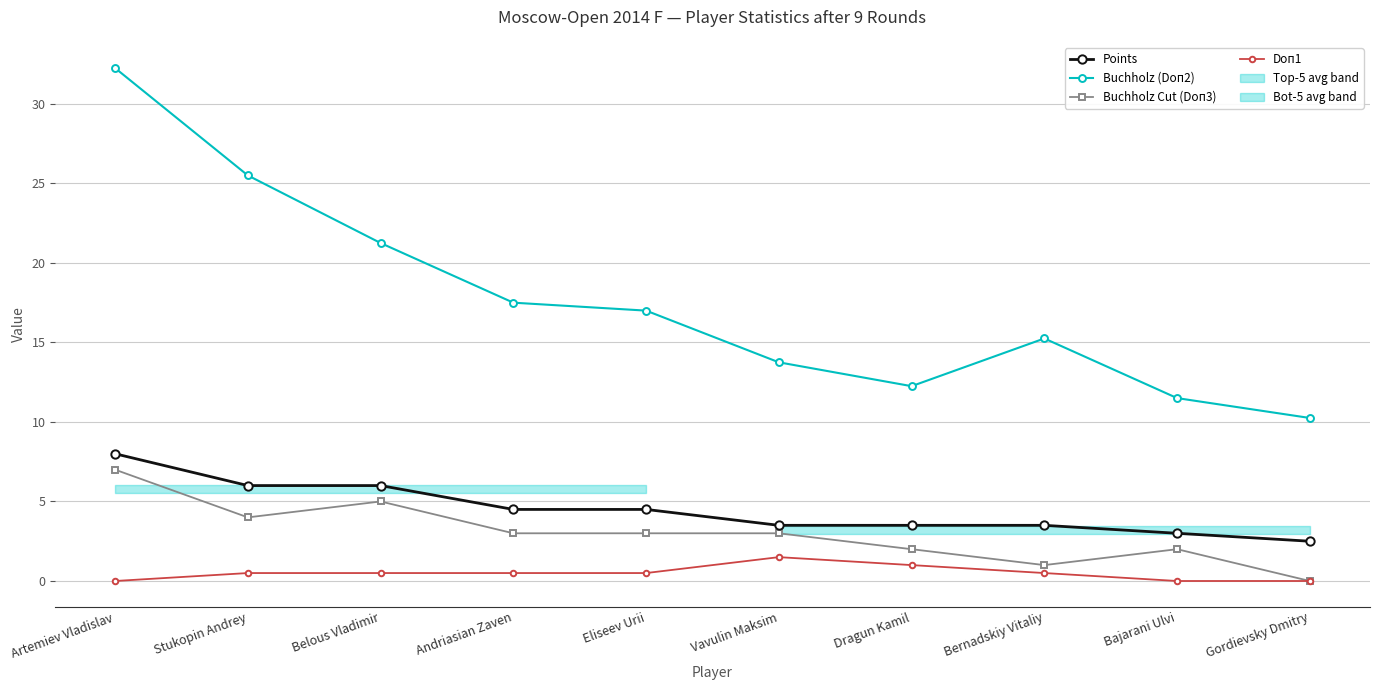

Reading left to right, list all the values displayed in this chart.

Points: Artemiev Vladislav=8.0	Stukopin Andrey=6.0	Belous Vladimir=6.0	Andriasian Zaven=4.5	Eliseev Urii=4.5	Vavulin Maksim=3.5	Dragun Kamil=3.5	Bernadskiy Vitaliy=3.5	Bajarani Ulvi=3.0	Gordievsky Dmitry=2.5
Buchholz (Doп2): Artemiev Vladislav=32.2	Stukopin Andrey=25.5	Belous Vladimir=21.2	Andriasian Zaven=17.5	Eliseev Urii=17.0	Vavulin Maksim=13.8	Dragun Kamil=12.2	Bernadskiy Vitaliy=15.2	Bajarani Ulvi=11.5	Gordievsky Dmitry=10.2
Buchholz Cut (Doп3): Artemiev Vladislav=7.0	Stukopin Andrey=4.0	Belous Vladimir=5.0	Andriasian Zaven=3.0	Eliseev Urii=3.0	Vavulin Maksim=3.0	Dragun Kamil=2.0	Bernadskiy Vitaliy=1.0	Bajarani Ulvi=2.0	Gordievsky Dmitry=0.0
Doп1: Artemiev Vladislav=0.0	Stukopin Andrey=0.5	Belous Vladimir=0.5	Andriasian Zaven=0.5	Eliseev Urii=0.5	Vavulin Maksim=1.5	Dragun Kamil=1.0	Bernadskiy Vitaliy=0.5	Bajarani Ulvi=0.0	Gordievsky Dmitry=0.0